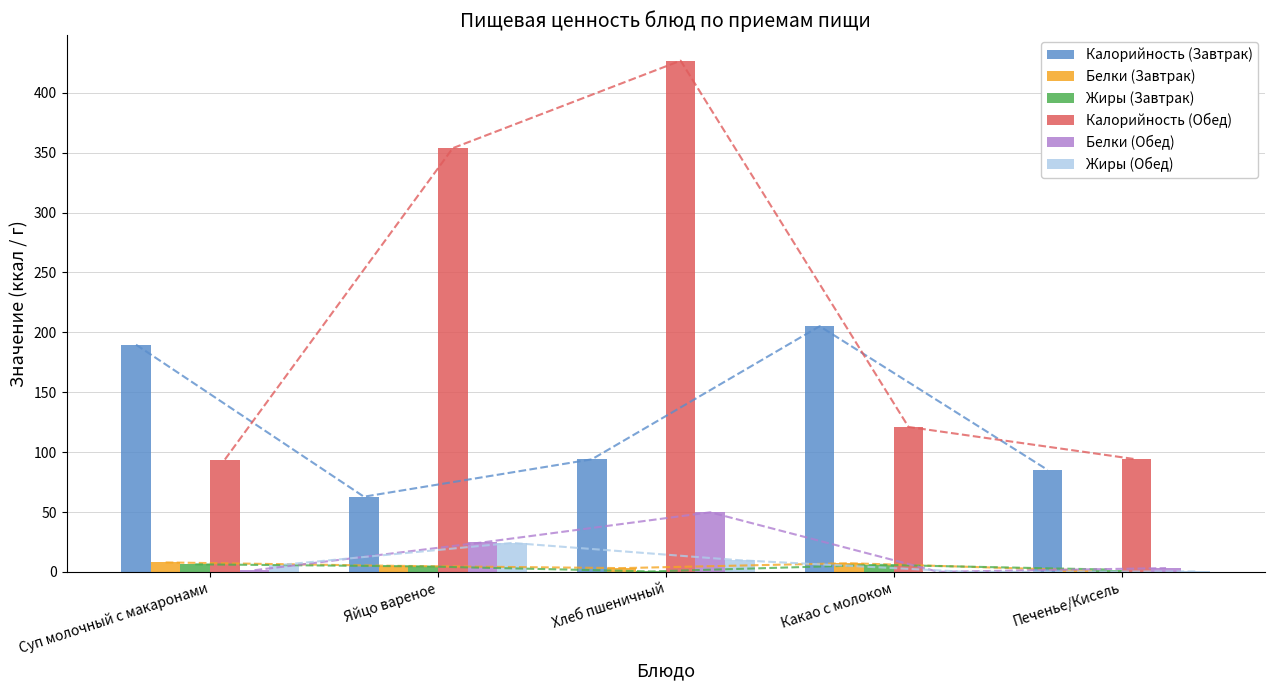

Which category has the lowest value in the Белки (Завтрак) series?

Печенье/Кисель